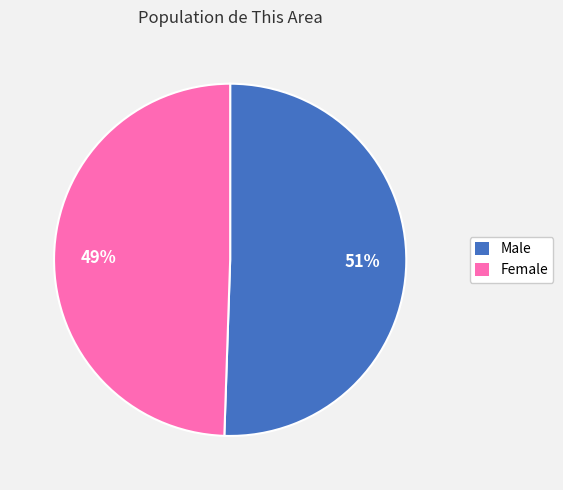

Between Male and Female, which is larger?

Male